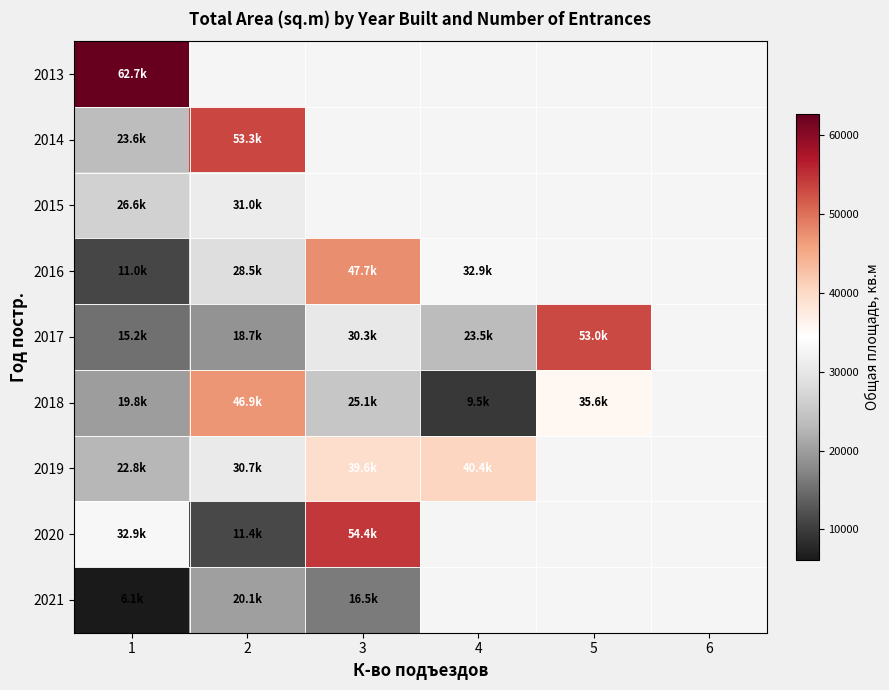

Which series has the largest range (max minus min)?

2020